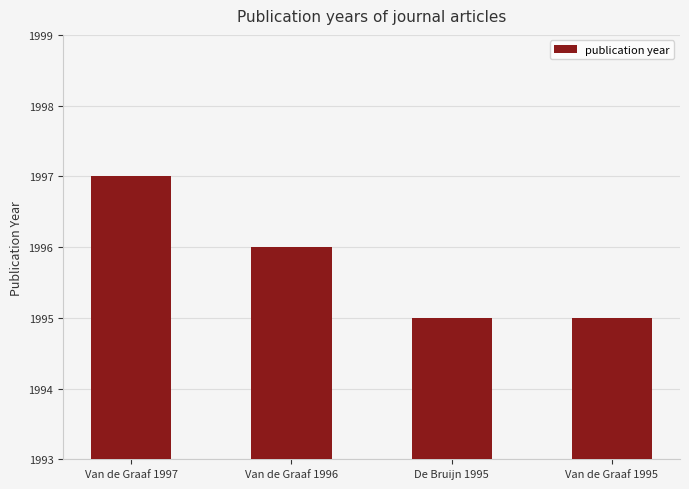

How many data points are less than 1996?

2